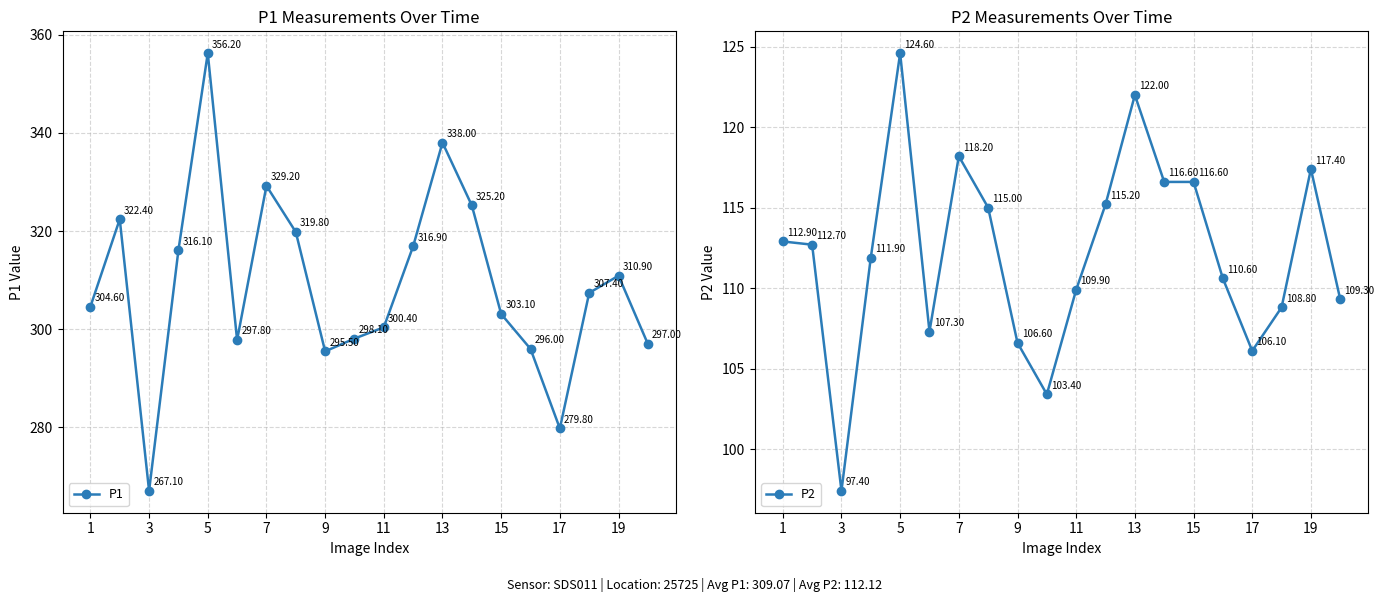

How many interior local valleys does the P1 series have?

4